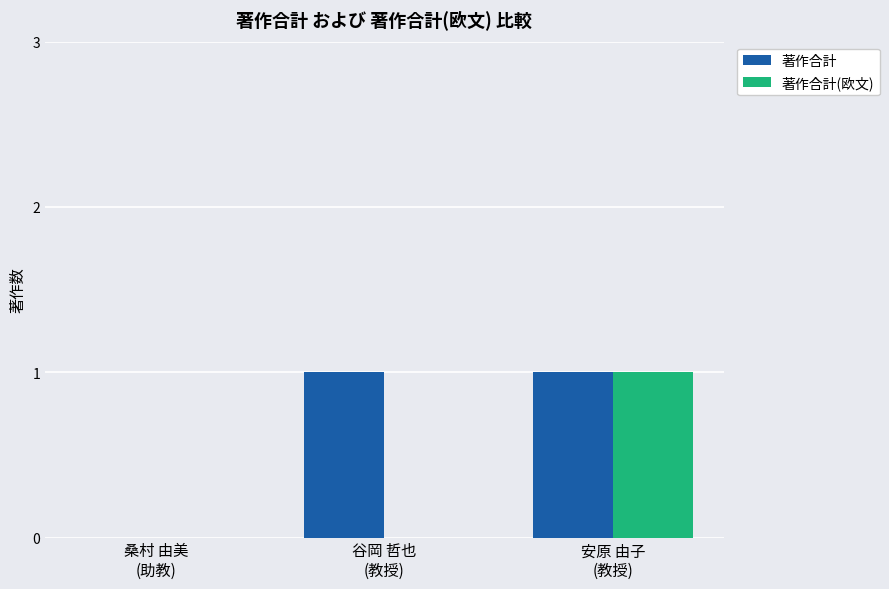

Count the 著作合計 values in the range 0 to 1.

3